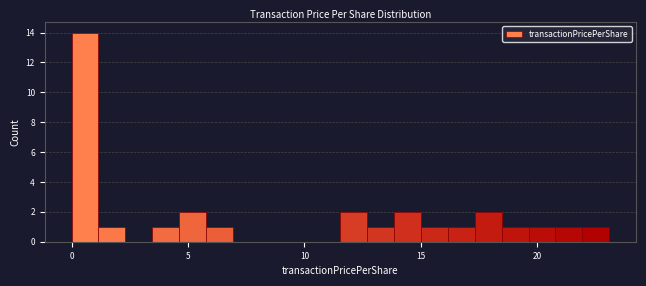

Around what value on the x-axis is the tallest bar? Give the approximate position of its centre, as read against the axis.

0.5